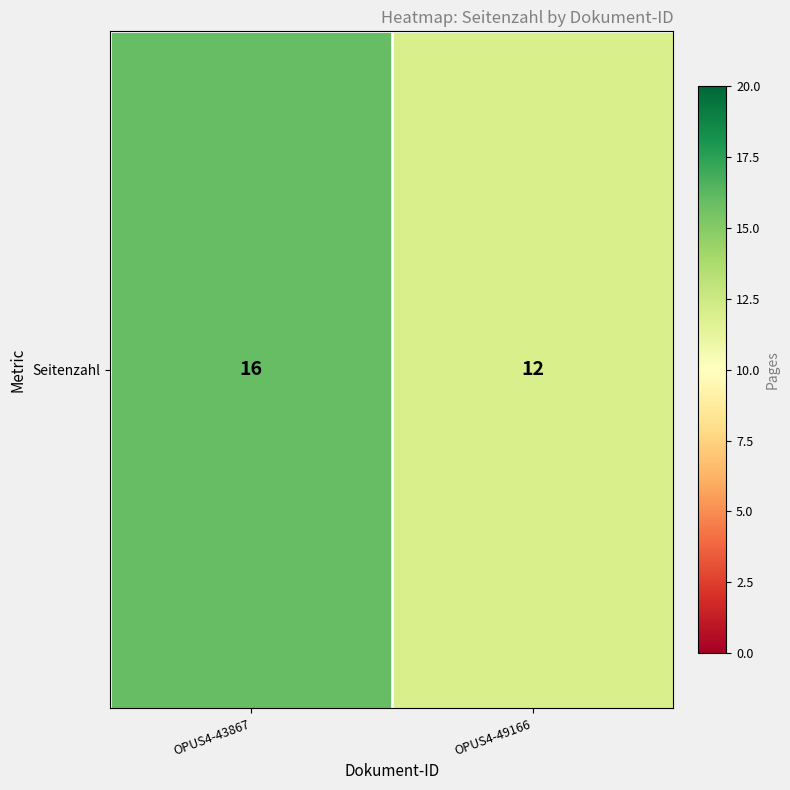

What is the average value?

14